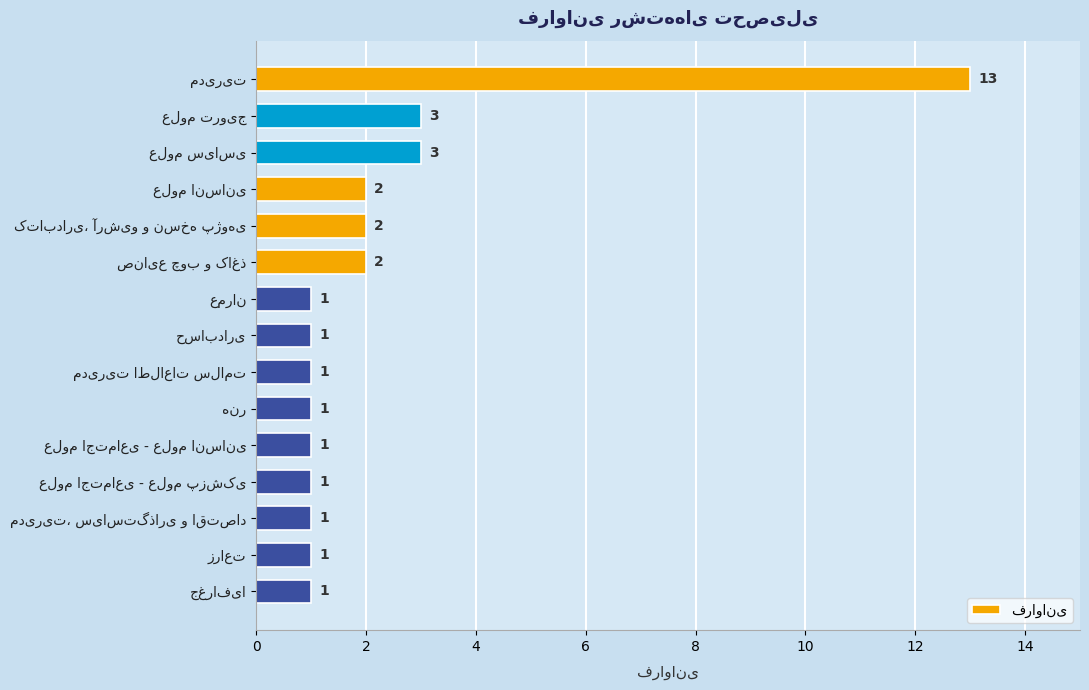

What is the difference between the maximum and second lowest values?

12